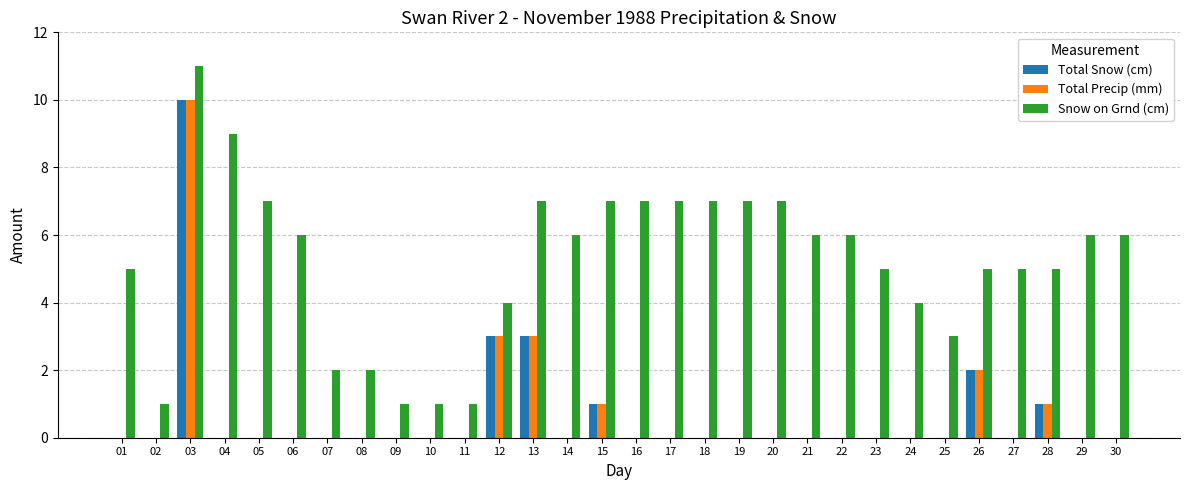

What is the total value across all series at 22?

6